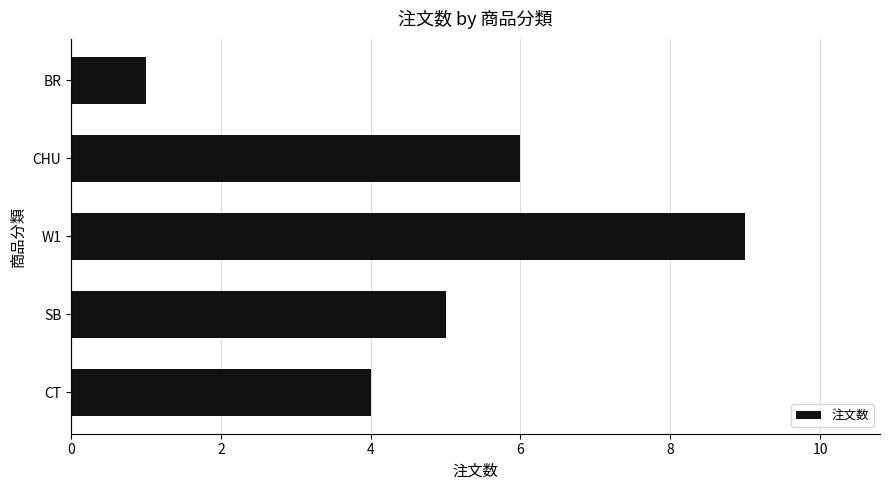

Which has a higher value, SB or CT?

SB